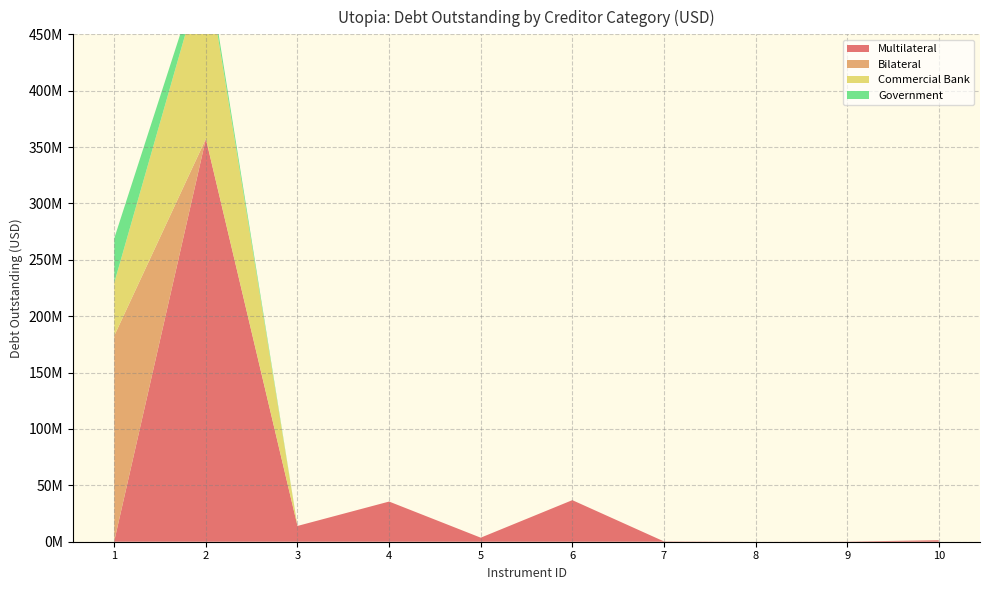

Reading right to left, list all the values displayed in this chart.

Multilateral: 1334596.6	125138.3	15960.4	286837.3	36869924.1	3597397.3	35624971.5	13993032.6	357401478.8	674540.0
Bilateral: 0.0	0.0	0.0	0.0	0.0	0.0	0.0	0.0	1364.1	182010912.8
Commercial Bank: 0.0	0.0	0.0	0.0	0.0	0.0	0.0	0.0	156433440.6	47001114.3
Government: 0.0	0.0	0.0	0.0	0.0	0.0	0.0	0.0	6691376.7	39446666.7